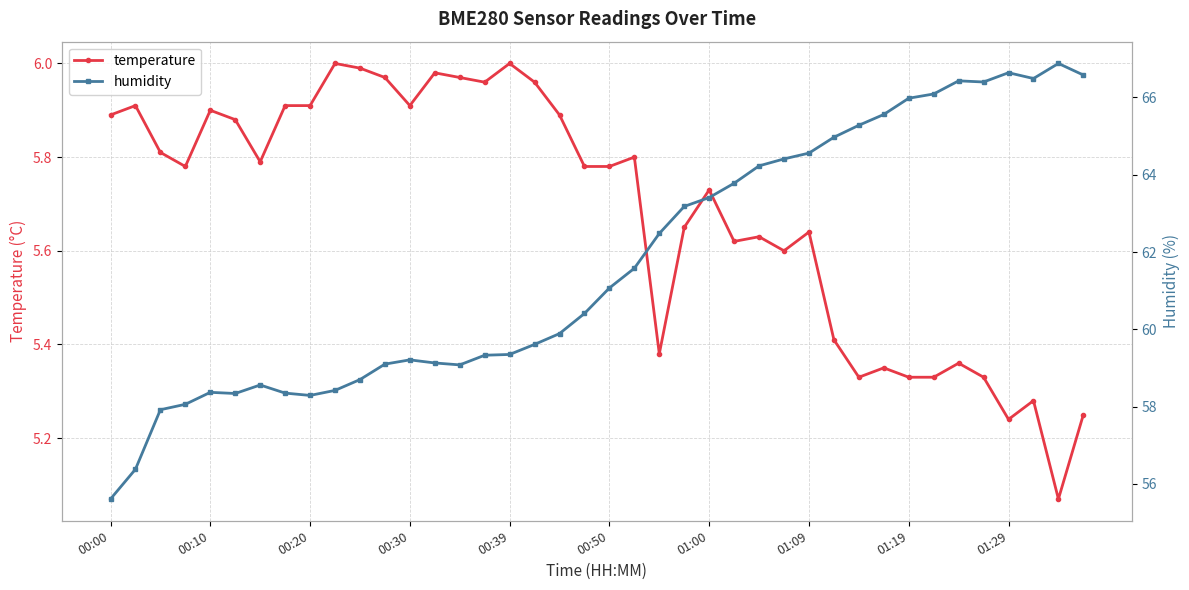

Which series has the widest spread of values?

humidity